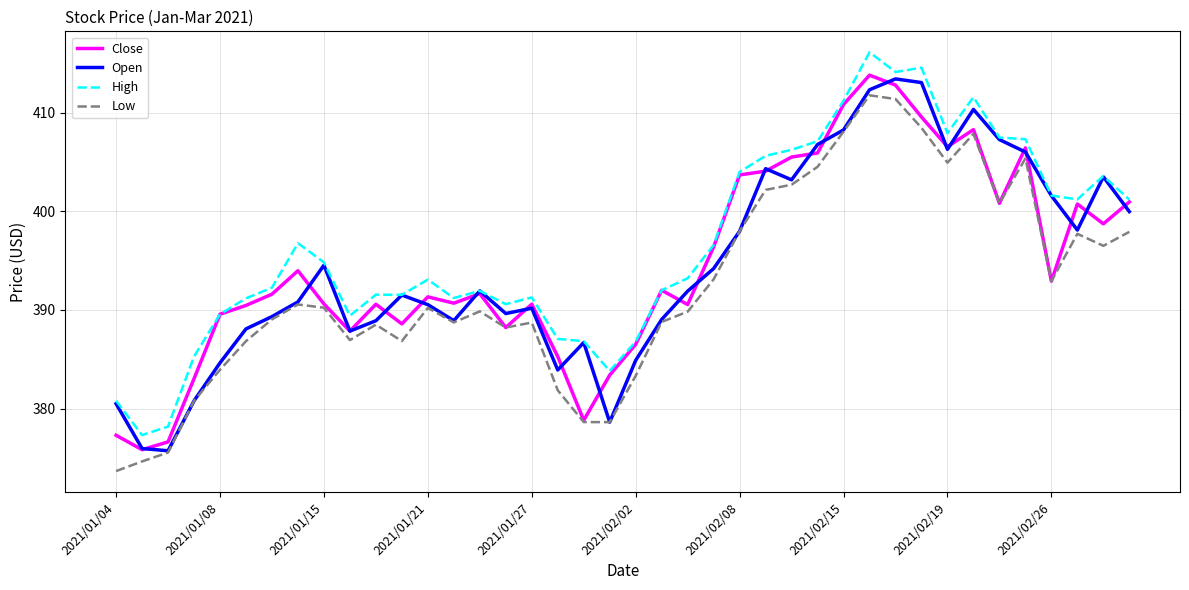

What is the highest value of the Low series?

411.8